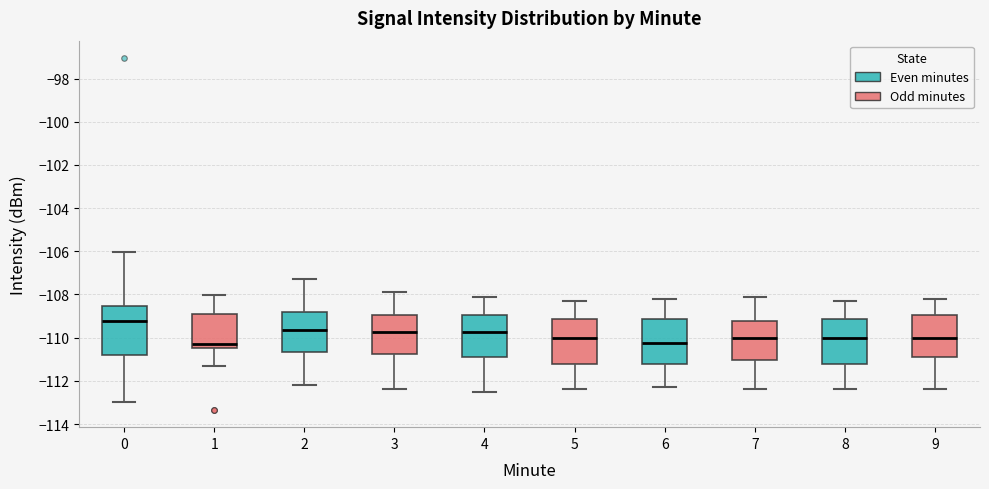

Where does the upper whisker of the box at x = 7 end on the y-axis? The values are not printed on the chart, so give them approximately, as read against the axis.

-108.0